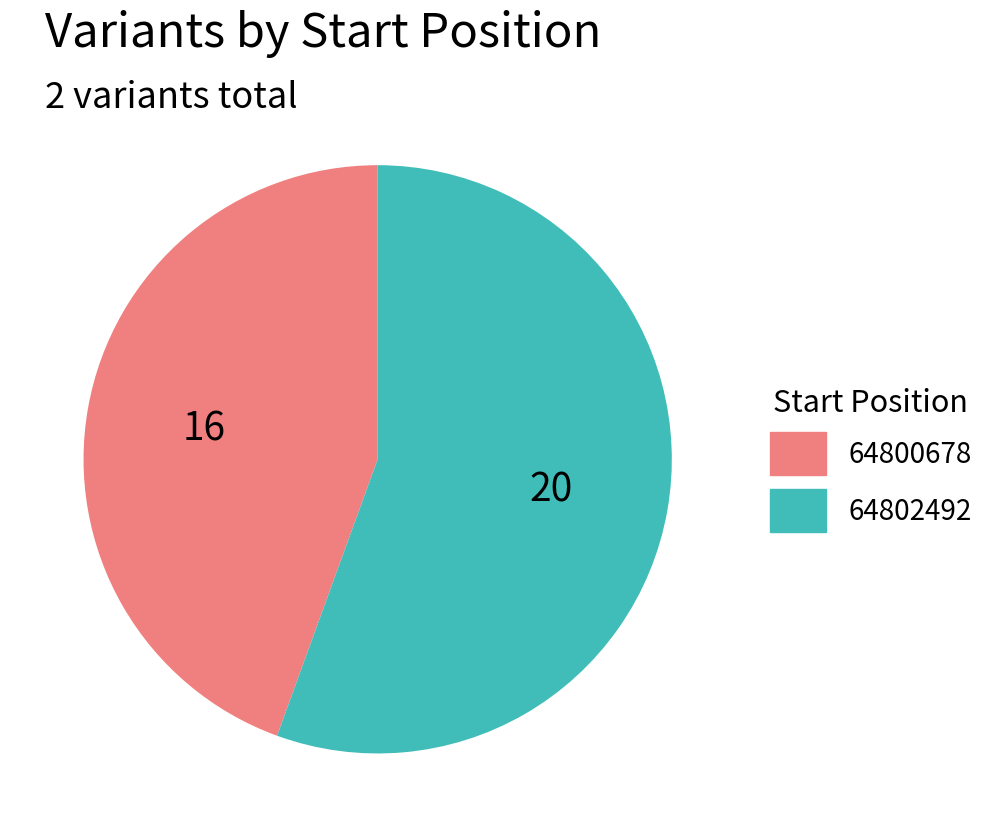

True or false: 64802492 accounts for 66% of the total.

False